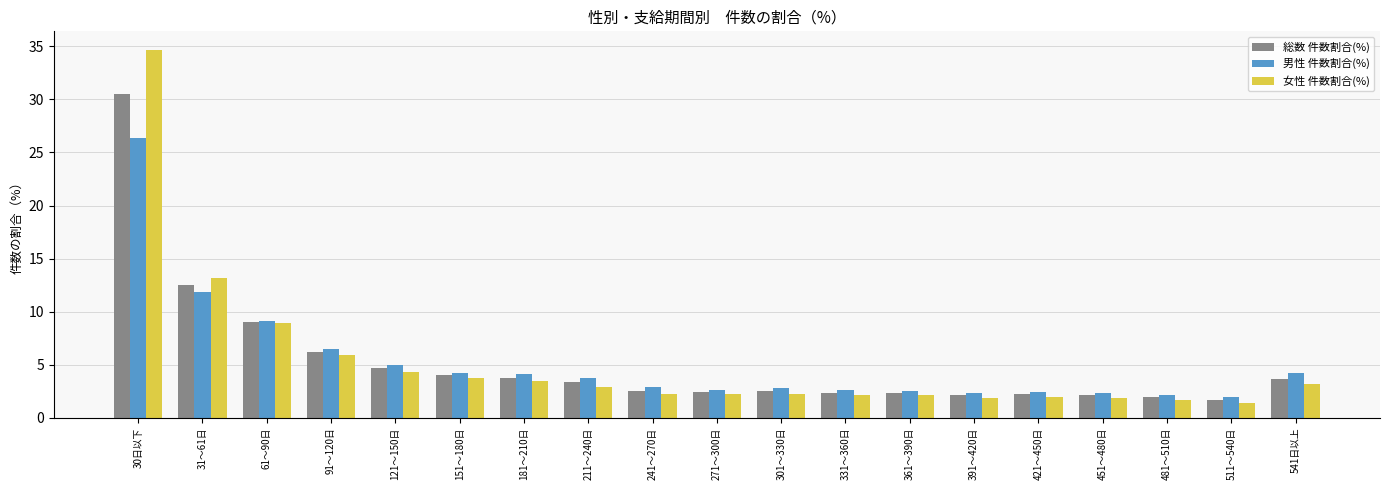

What is the spread (max minus min) of values at 511～540日?

0.6